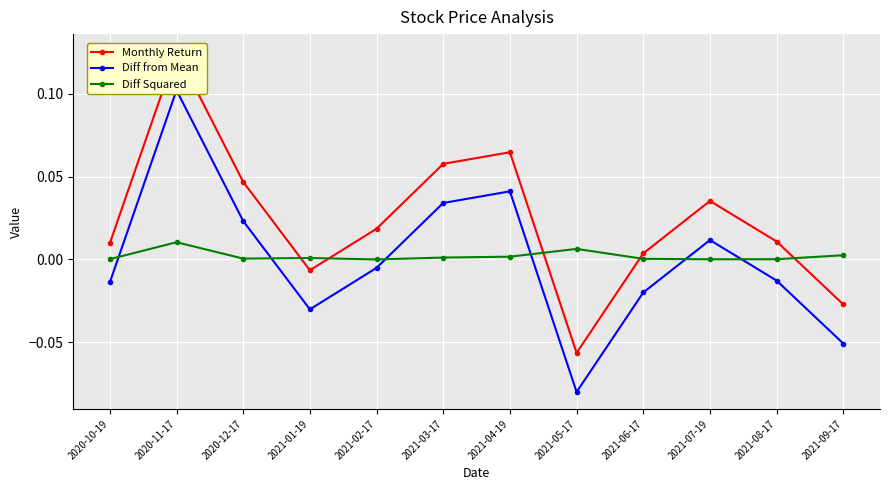

The Diff from Mean series shows 0.0 at 2020-11-17. True or false?

False